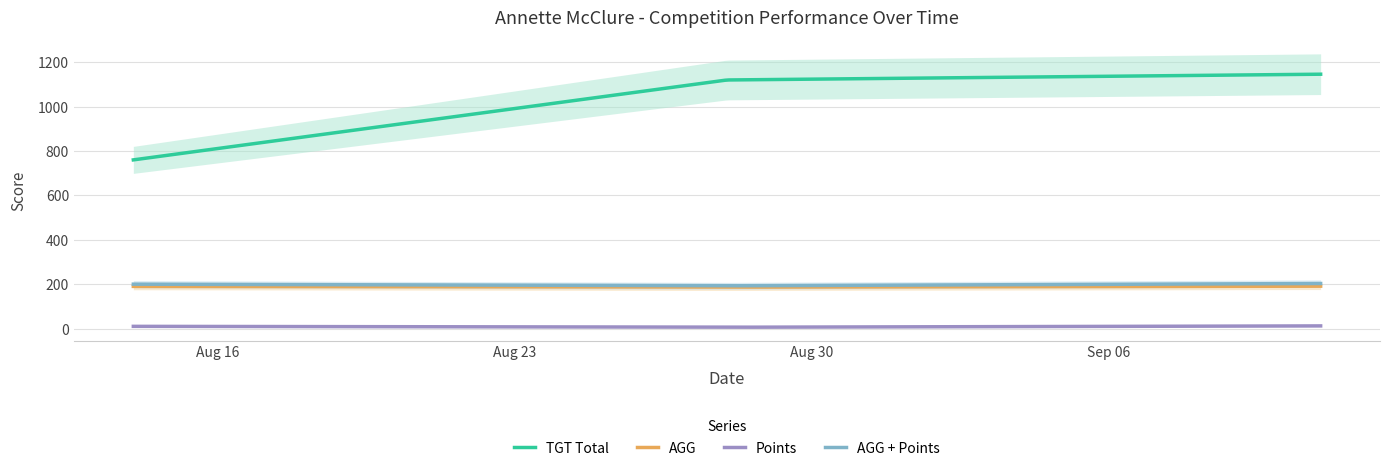

Is it true that AGG equals 248.5 at 2022-08-14?

False